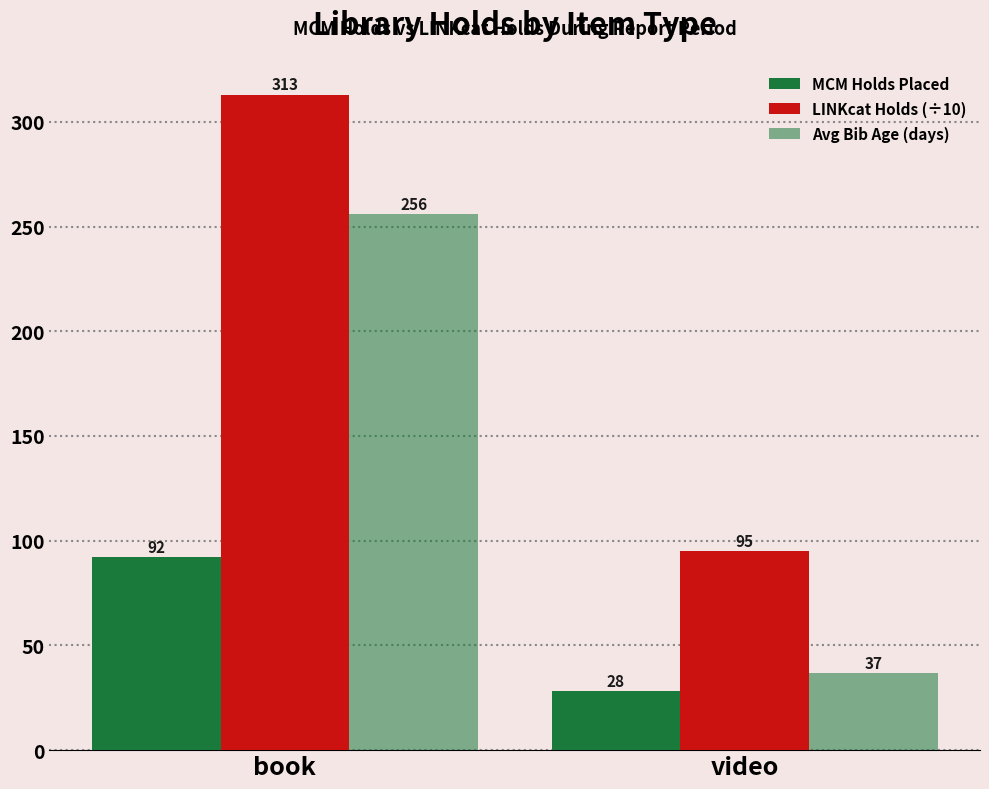

How many bars are there in each group?

3